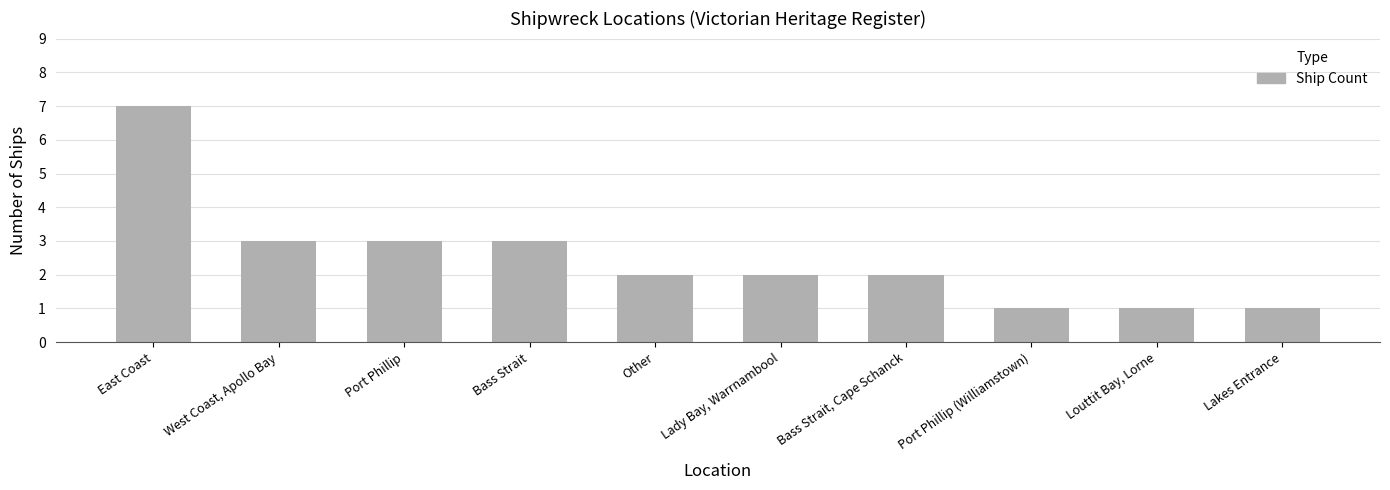

What is the sum of all values?

25